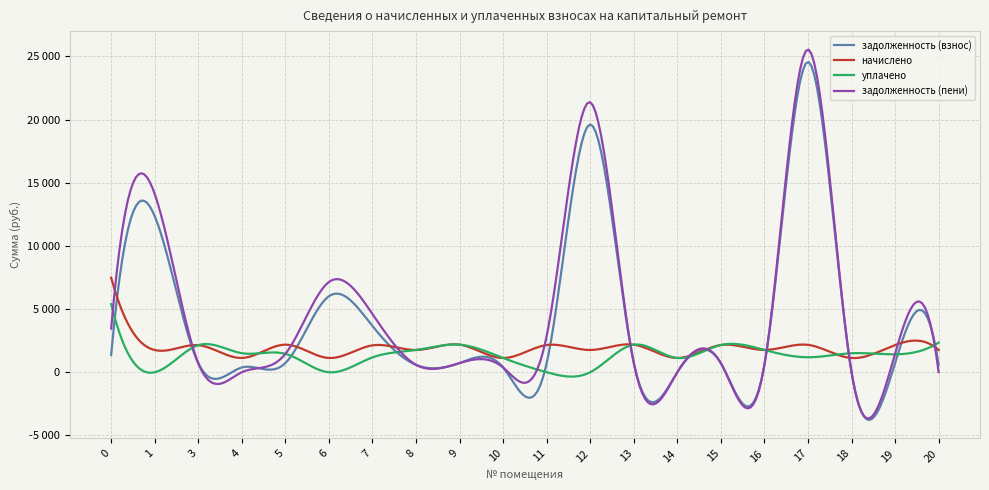

In задолженность (пени), how many points are higher than both neighbors (excluding endpoints)?

7